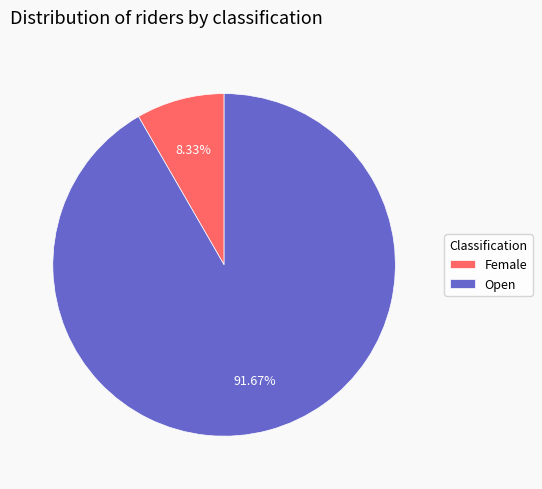

Does Open represent more than half of the total?

Yes